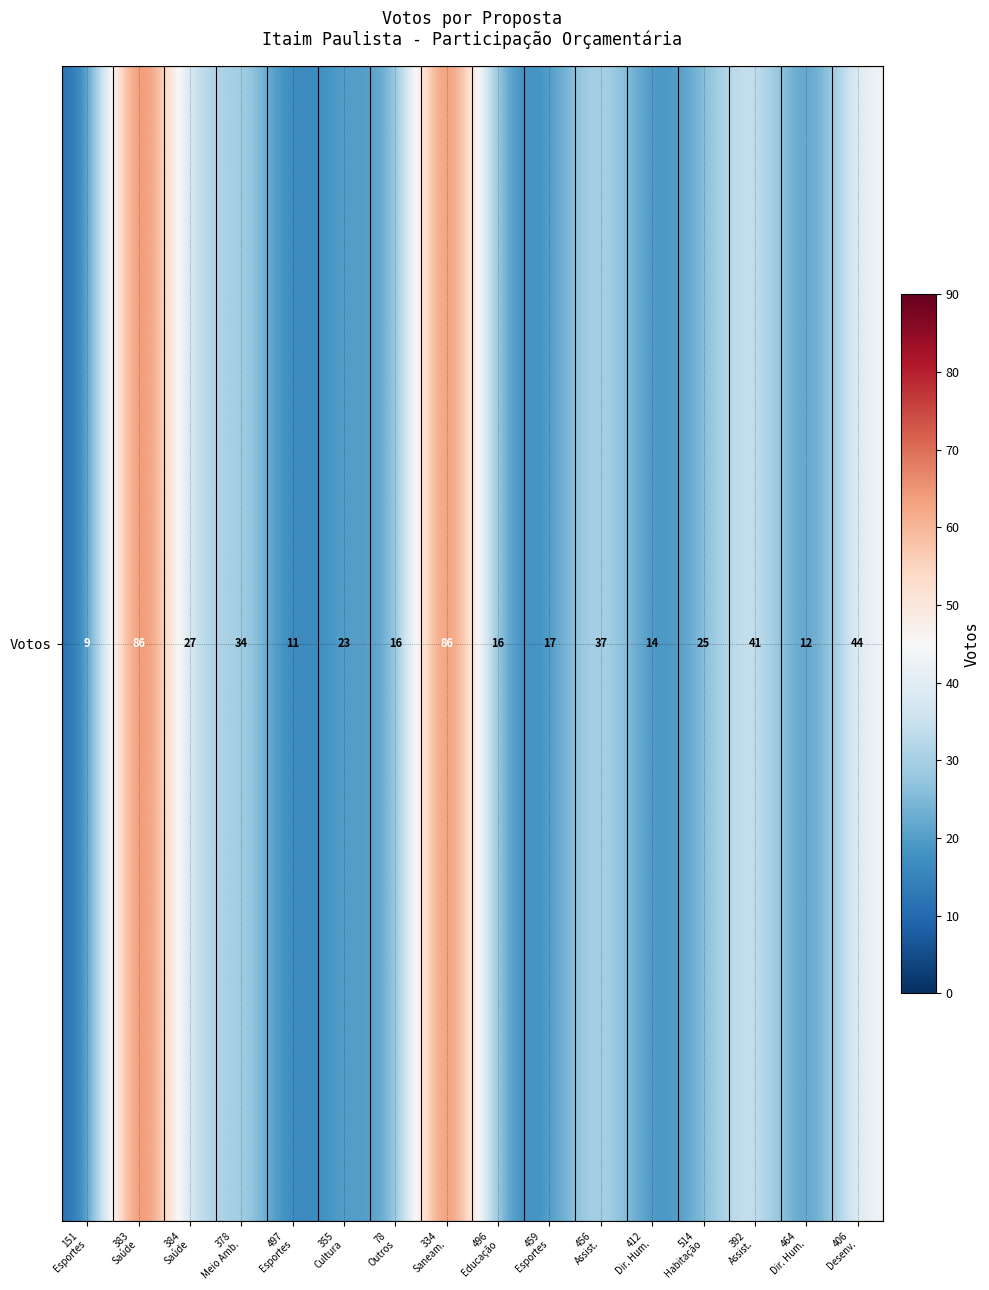

Reading left to right, what are all the values shown in this chart?

9	86	27	34	11	23	16	86	16	17	37	14	25	41	12	44